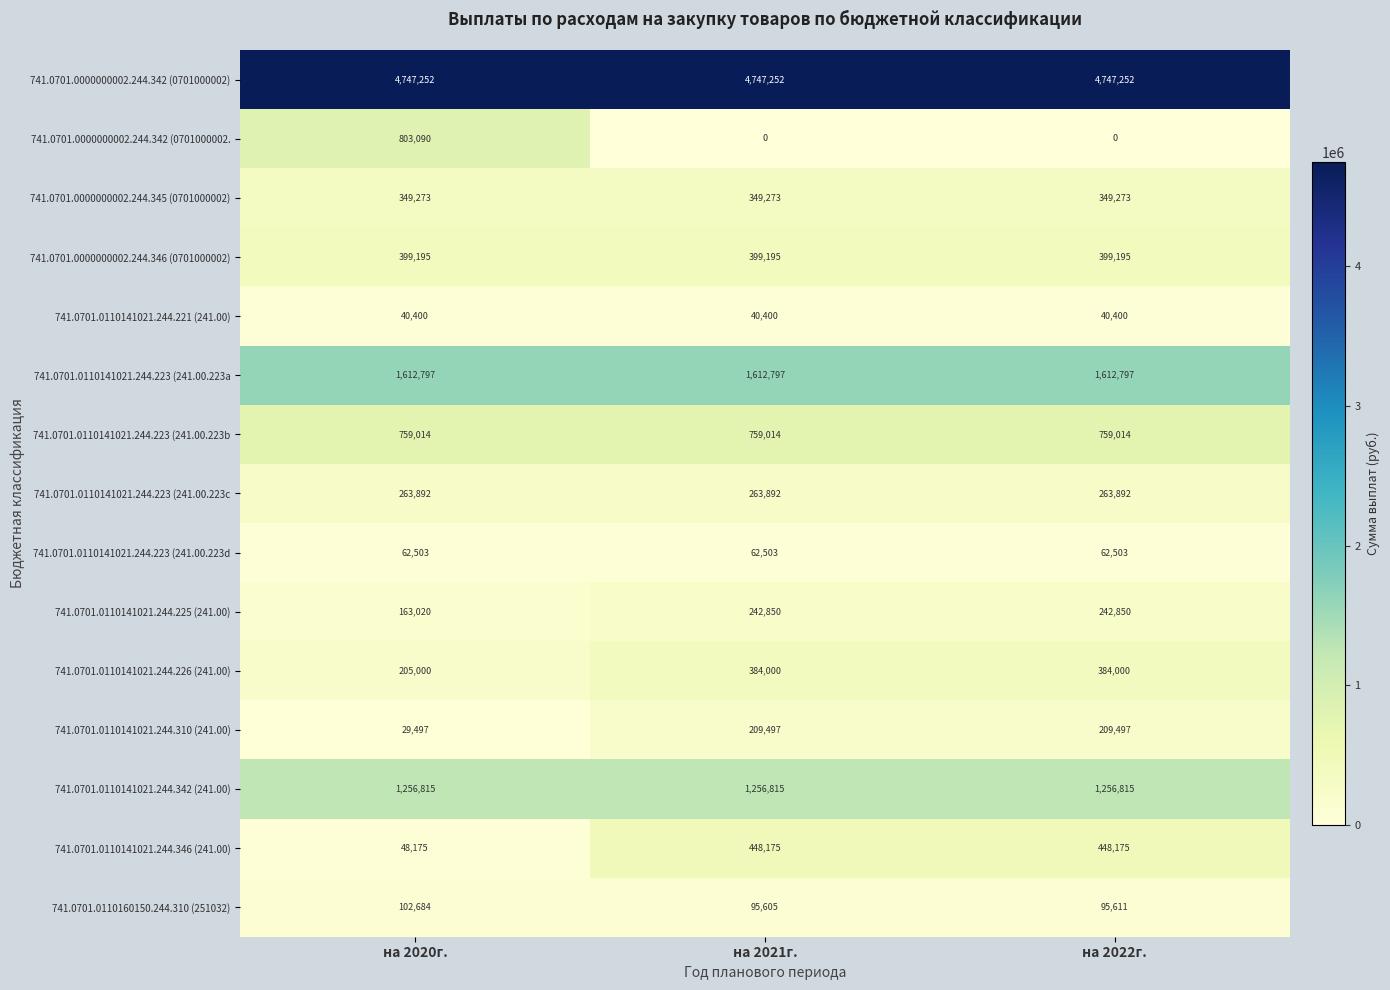

Which series changed the most between на 2020г. and на 2022г.?

741.0701.0000000002.244.342 (0701000002.